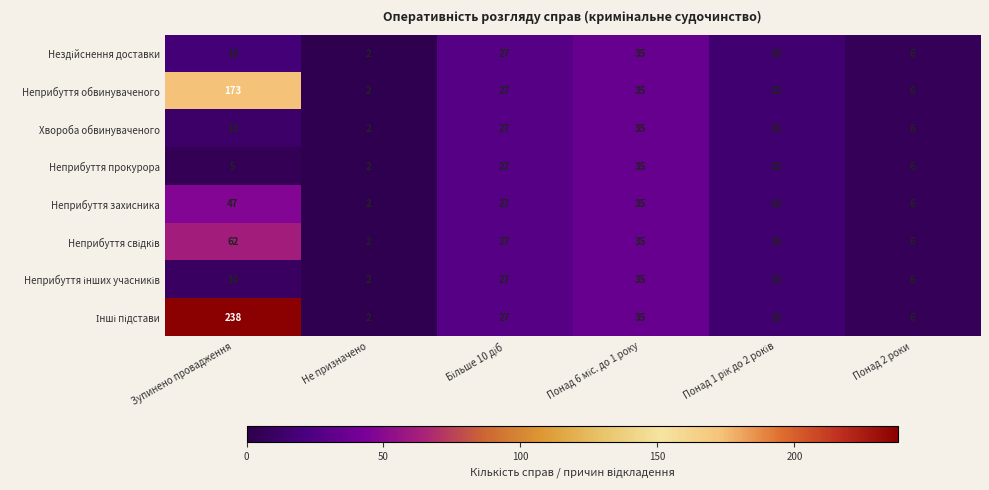

What is the sum of all Неприбуття прокурора values?

90